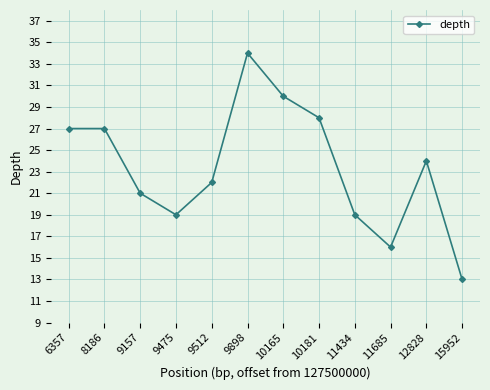

The chart shows a value of 35 at 12828. True or false?

False